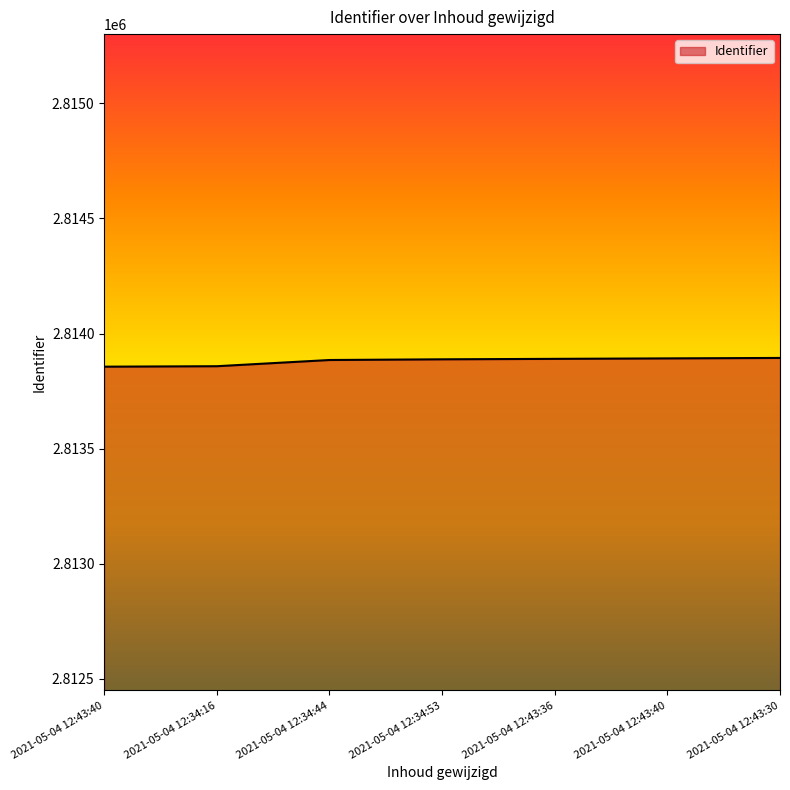

Rank the categories by value from highest to lowest.

2021-05-04 12:43:30, 2021-05-04 12:43:40, 2021-05-04 12:43:36, 2021-05-04 12:34:53, 2021-05-04 12:34:44, 2021-05-04 12:34:16, 2021-05-04 12:43:40